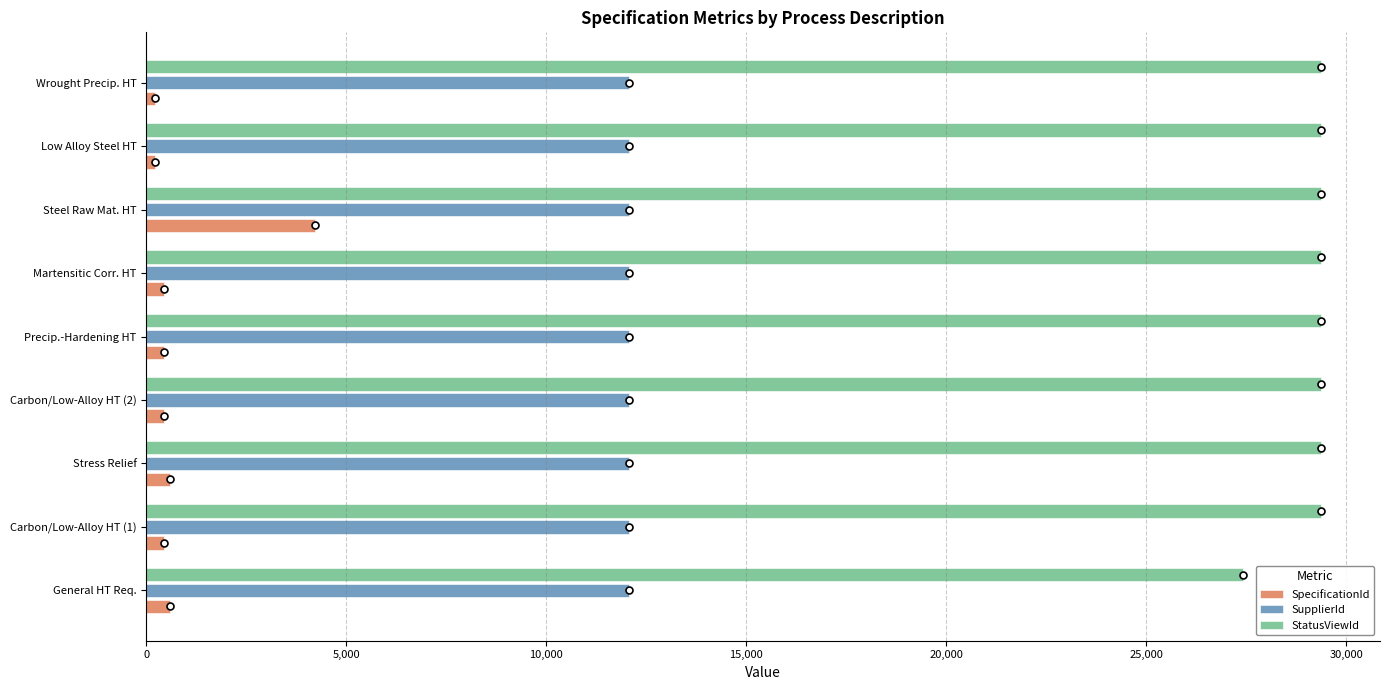

Which series has the widest spread of values?

SpecificationId